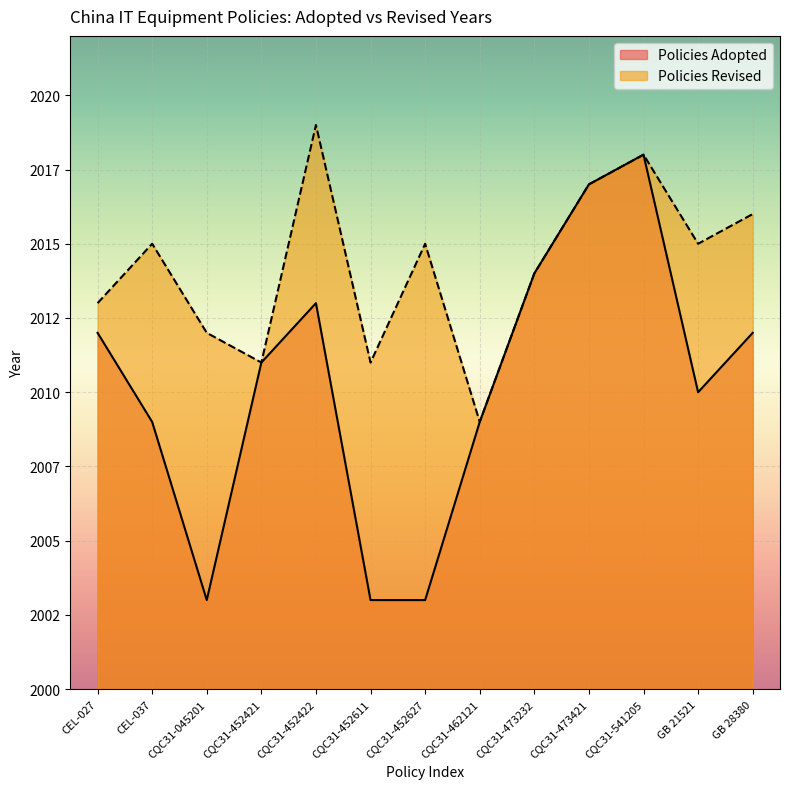

Rank the categories by value from highest to lowest.

CQC31-541205, CQC31-473421, CQC31-473232, CQC31-452422, CEL-027, GB 28380, CQC31-452421, GB 21521, CEL-037, CQC31-462121, CQC31-045201, CQC31-452611, CQC31-452627